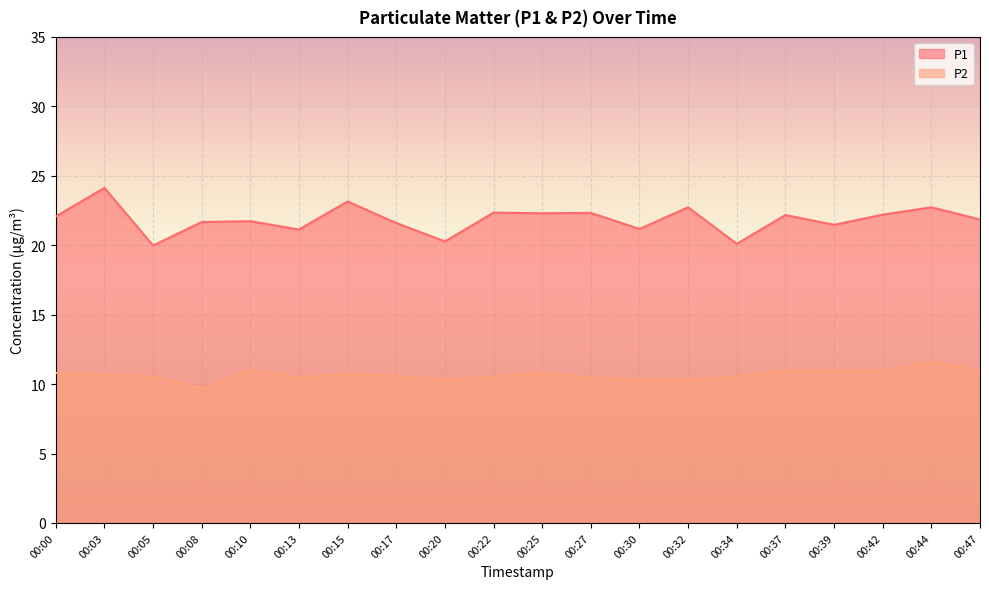

At which label does P1 first exceed 22?

00:00